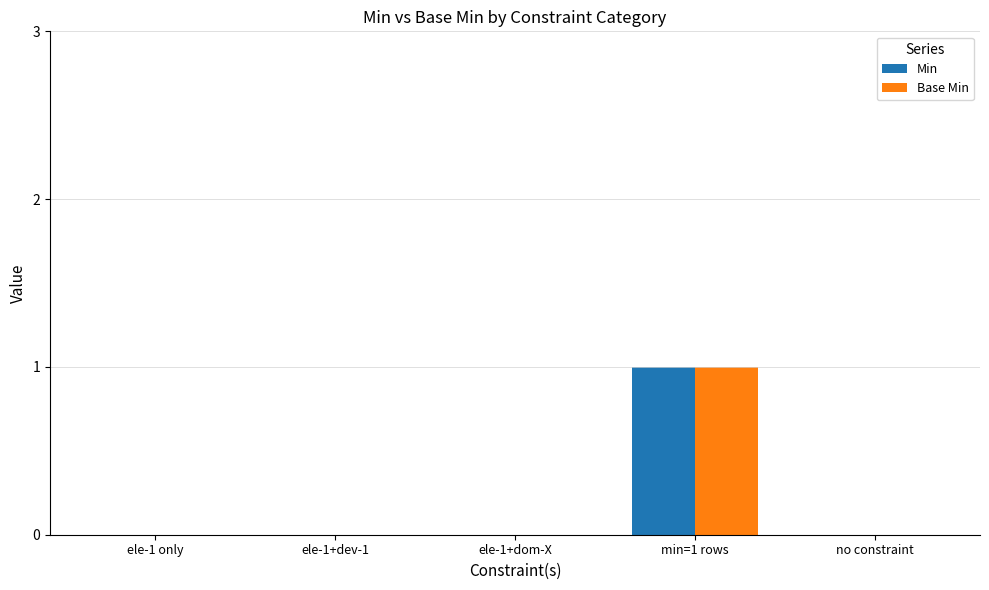

True or false: Base Min has a value of 1 at no constraint.

False